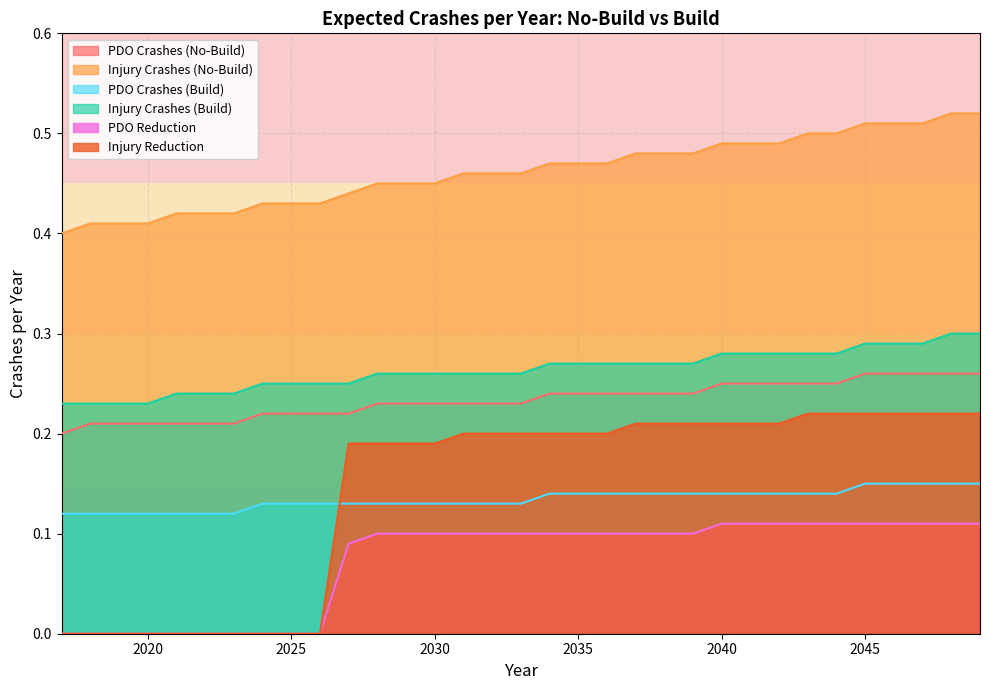

What are all the series names shown in the legend?

PDO Crashes (No-Build), Injury Crashes (No-Build), PDO Crashes (Build), Injury Crashes (Build), PDO Reduction, Injury Reduction